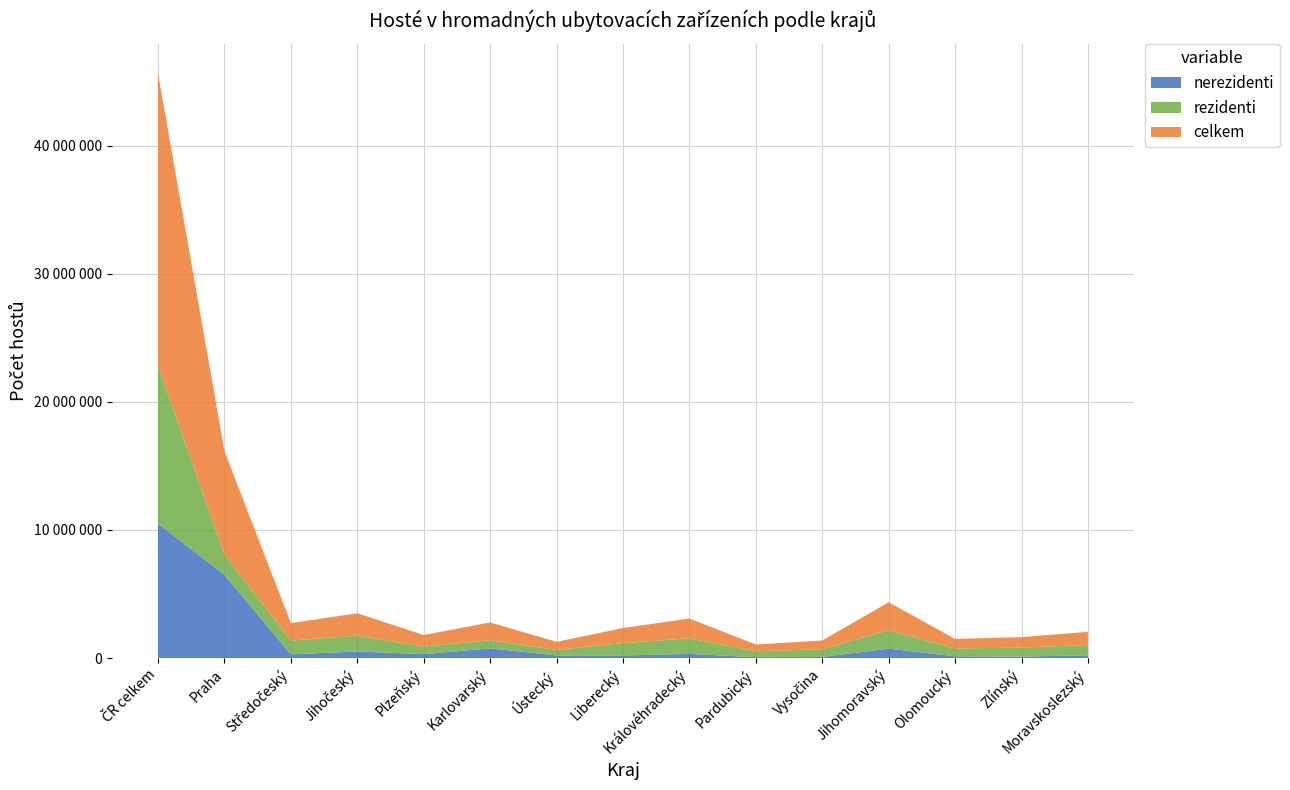

Reading left to right, what are all the values shown in this chart?

nerezidenti: ČR celkem=10488342	Praha=6506081	Středočeský=292591	Jihočeský=515149	Plzeňský=313201	Karlovarský=754421	Ústecký=210121	Liberecký=206751	Královéhradecký=326286	Pardubický=68678	Vysočina=88748	Jihomoravský=736927	Olomoucký=137530	Zlínský=116263	Moravskoslezský=215595
rezidenti: ČR celkem=12330012	Praha=1573114	Středočeský=1070330	Jihočeský=1235258	Plzeňský=586103	Karlovarský=636271	Ústecký=424162	Liberecký=965944	Královéhradecký=1217076	Pardubický=460801	Vysočina=596871	Jihomoravský=1441861	Olomoucký=612526	Zlínský=701613	Moravskoslezský=808082
celkem: ČR celkem=22818354	Praha=8079195	Středočeský=1362921	Jihočeský=1750407	Plzeňský=899304	Karlovarský=1390692	Ústecký=634283	Liberecký=1172695	Královéhradecký=1543362	Pardubický=529479	Vysočina=685619	Jihomoravský=2178788	Olomoucký=750056	Zlínský=817876	Moravskoslezský=1023677